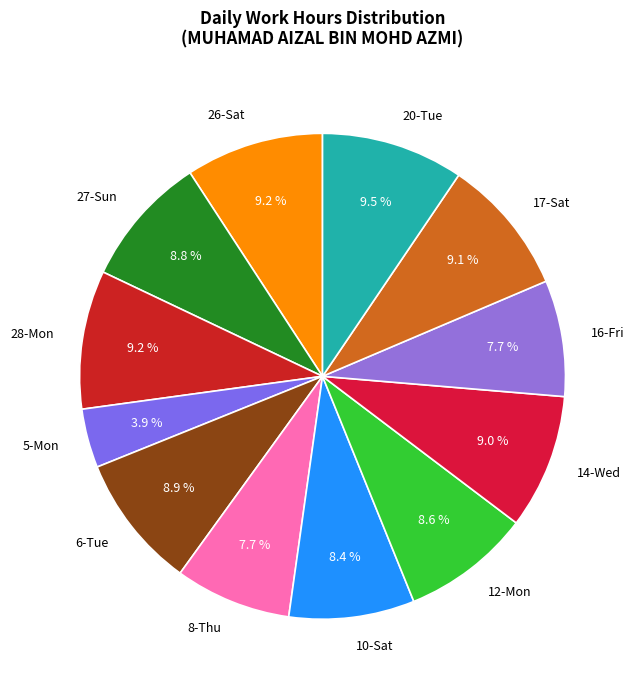

True or false: 17-Sat accounts for 18% of the total.

False